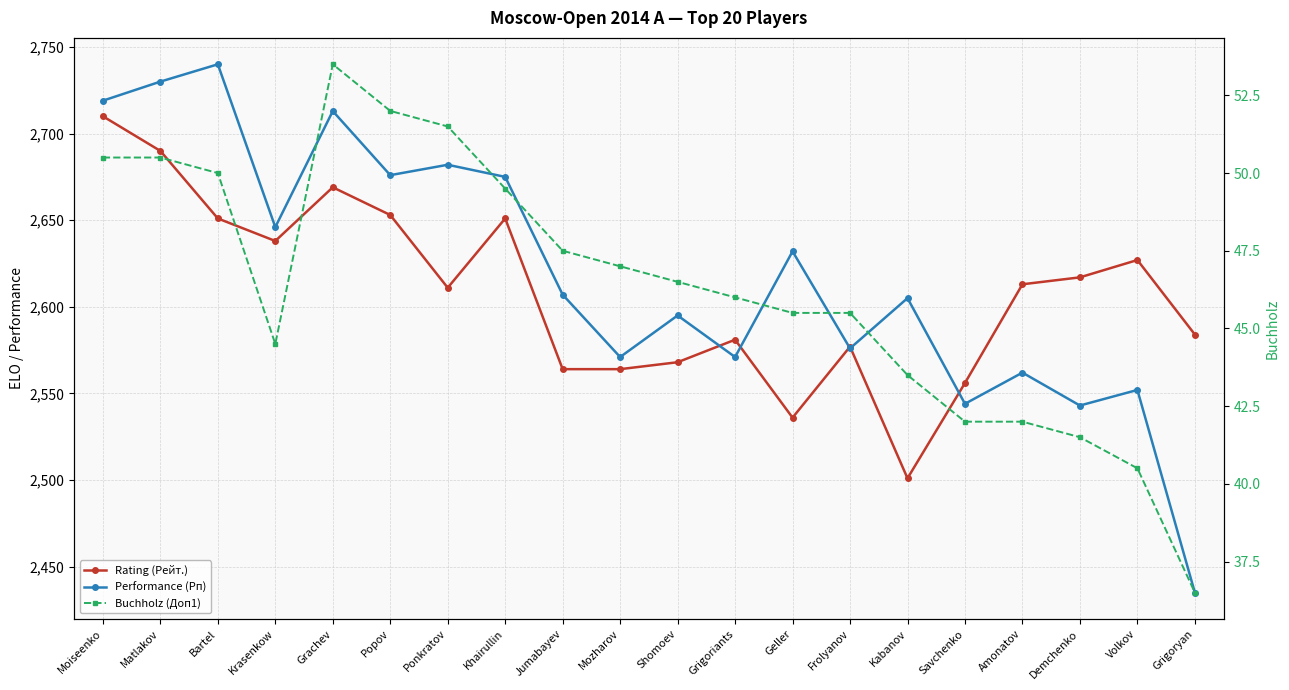

True or false: Buchholz (Доп1) and Performance (Рп) cross at least once.

False